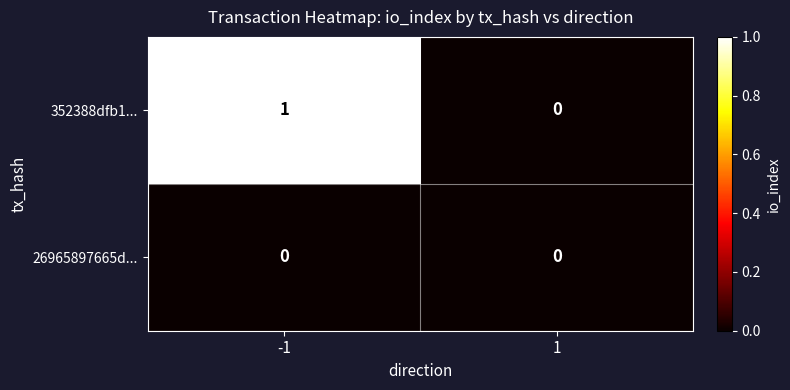

Which series has the largest total across all categories?

352388dfb1...